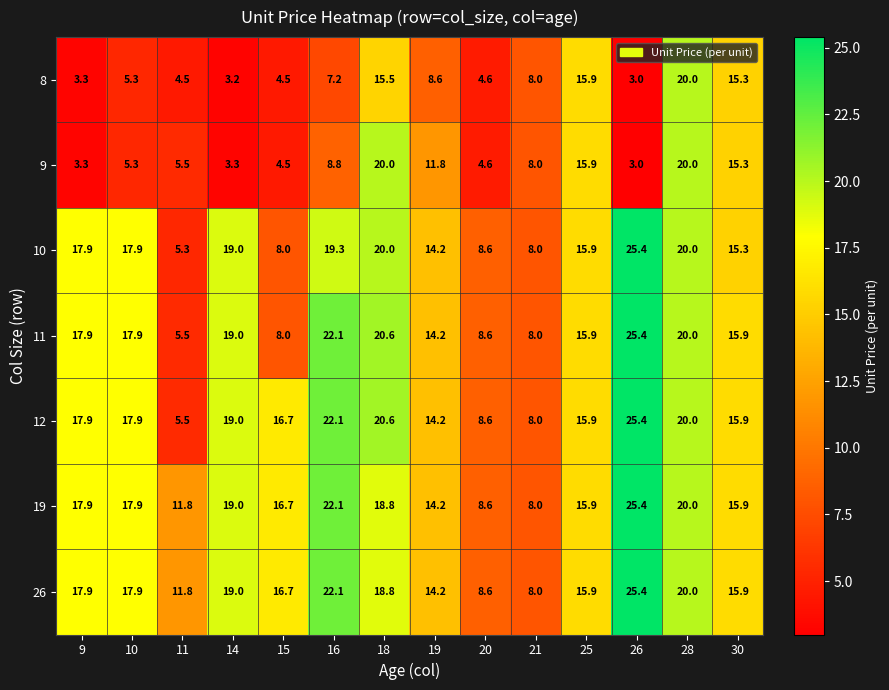

What is the minimum value for 10?

5.3